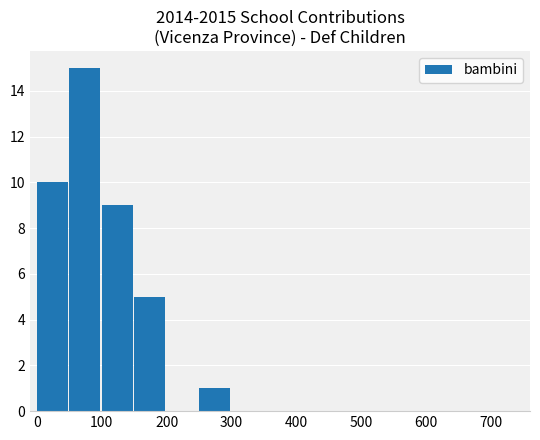

What is the sum of all values?

40